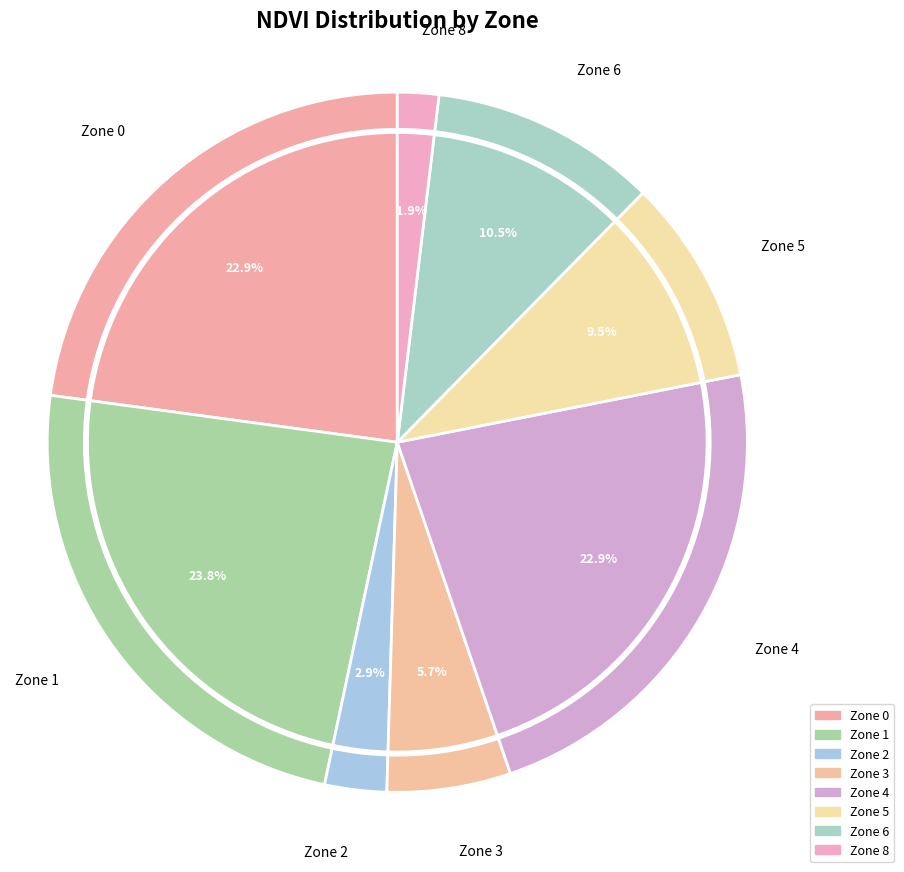

Does Zone 5 represent more than half of the total?

No